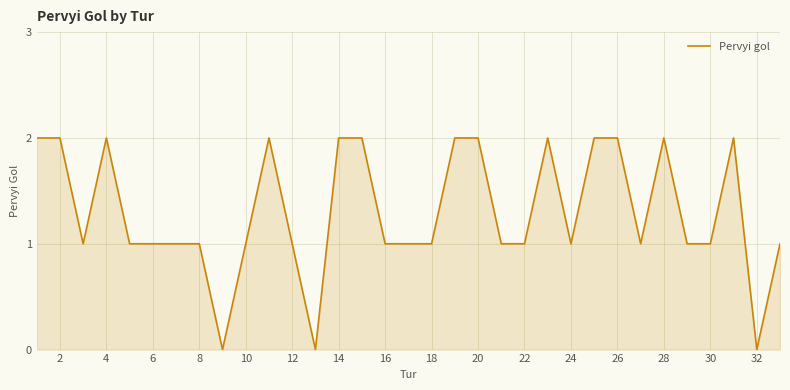

How many distinct data groups are displayed?

1